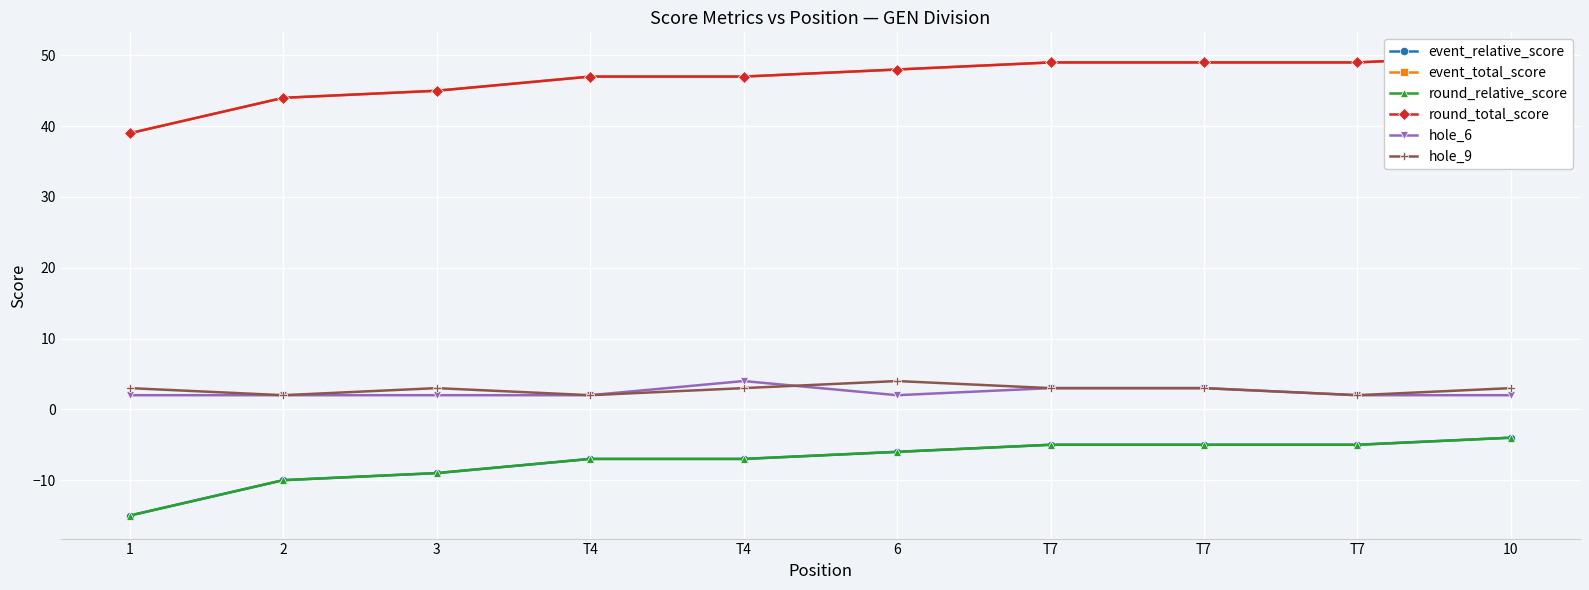

What is the total value across all series at T7?

94